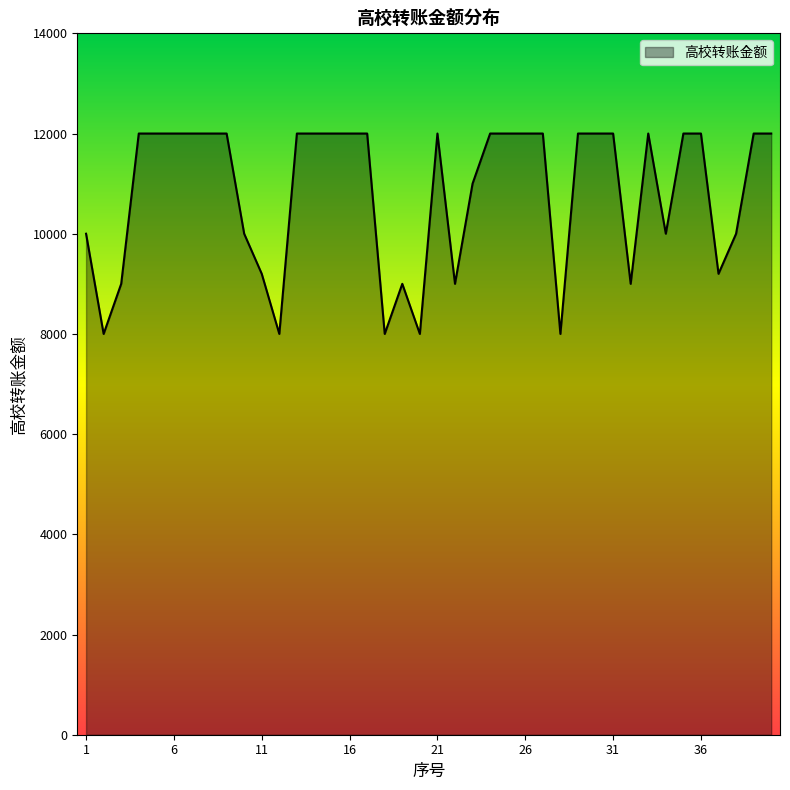

What is the smallest value displayed?

8000